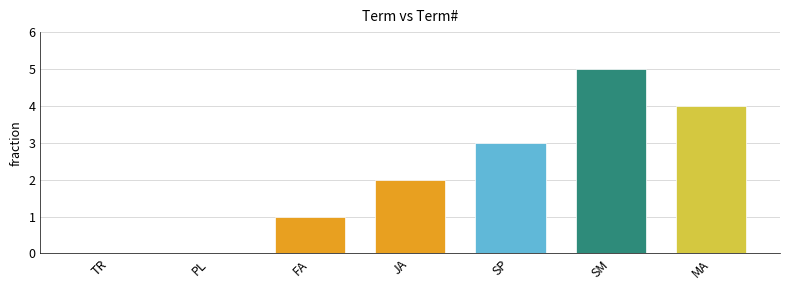

How many series are shown in this chart?

1